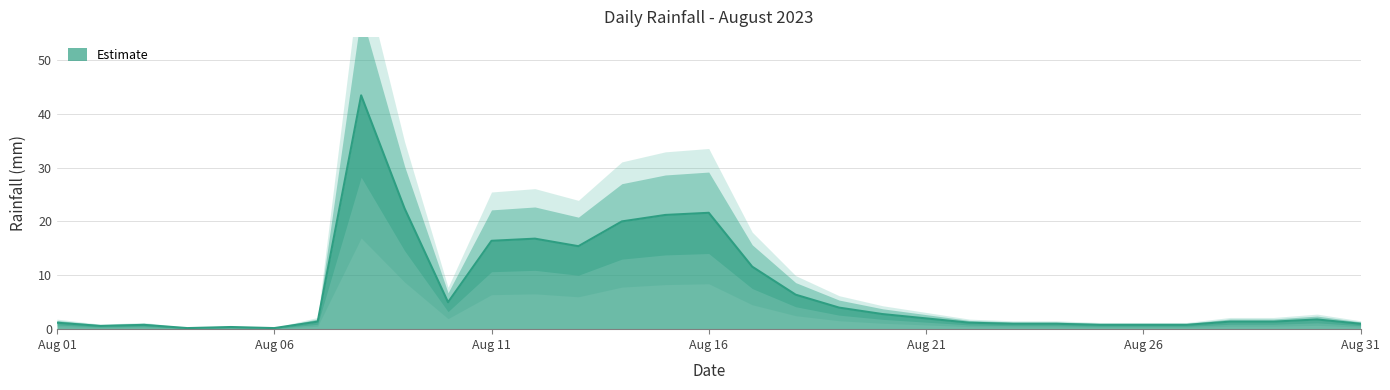

How many interior local peaks (higher than both neighbors) does the data have?

6